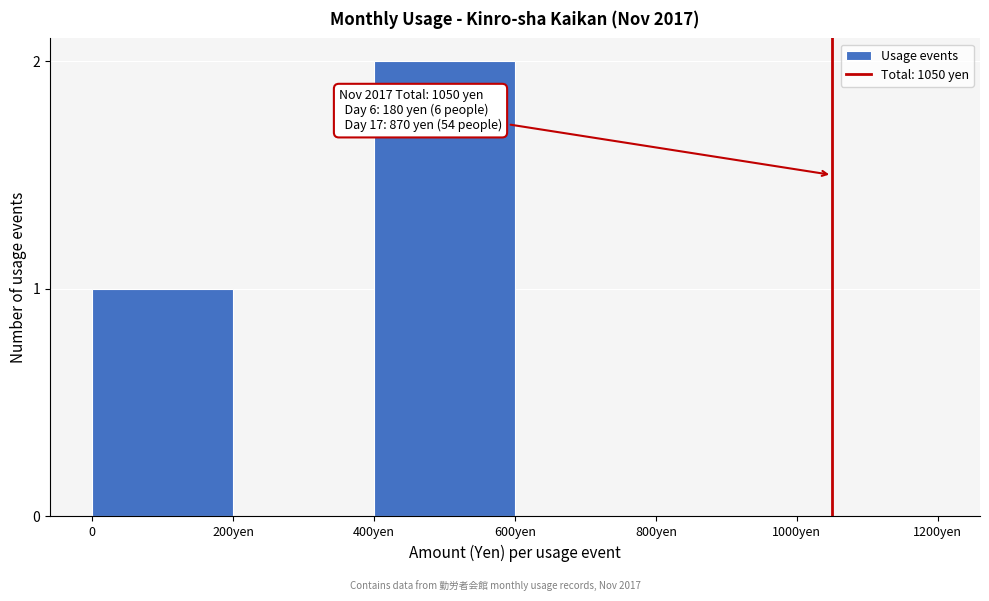

Reading right to left, transcribe all the data shown in this chart.

1000yen=0	800yen=0	600yen=0	400yen=2	200yen=0	0=1